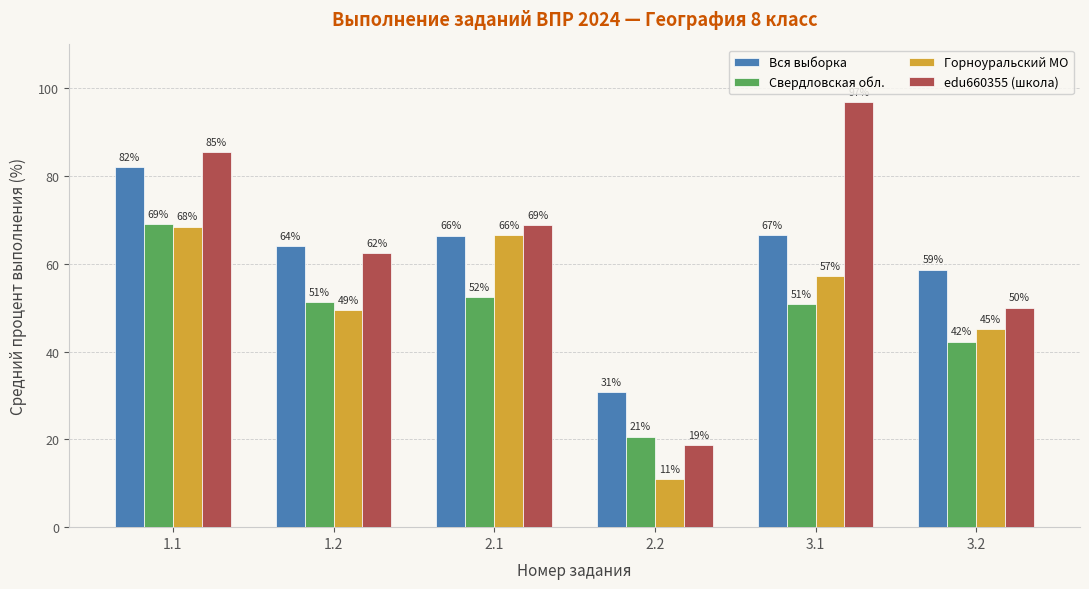

Does the chart contain any negative values?

No